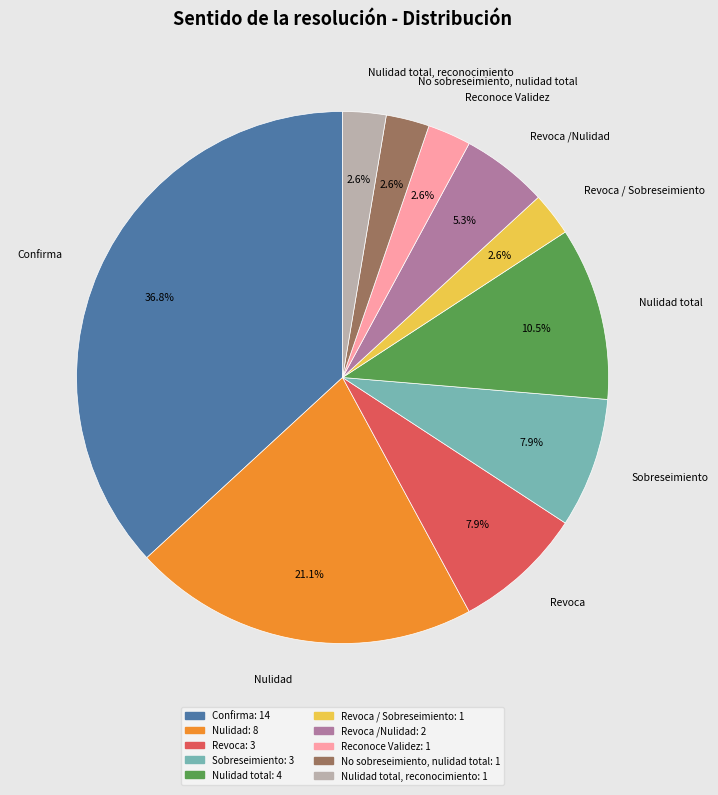

Which slice is the largest?

Confirma